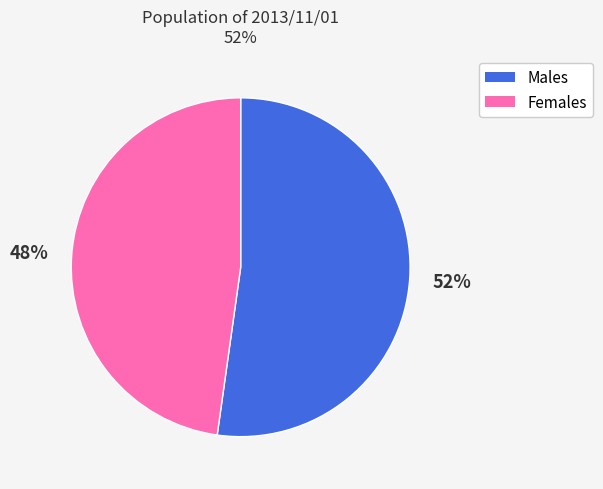

Which category has the biggest portion of the pie?

Males